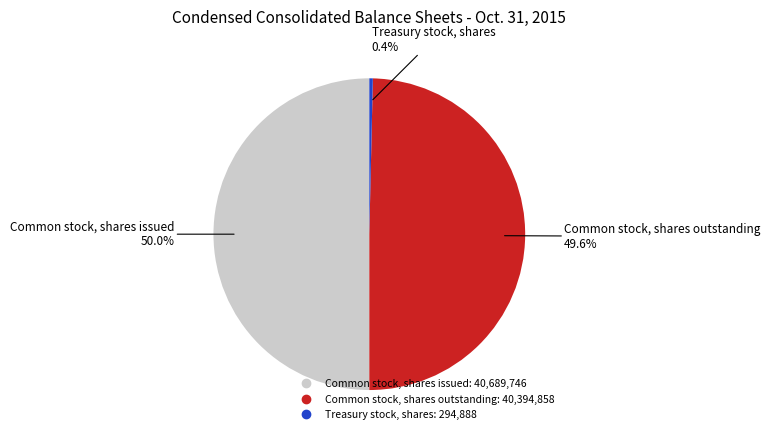

Does Treasury stock, shares account for over 50% of the chart?

No